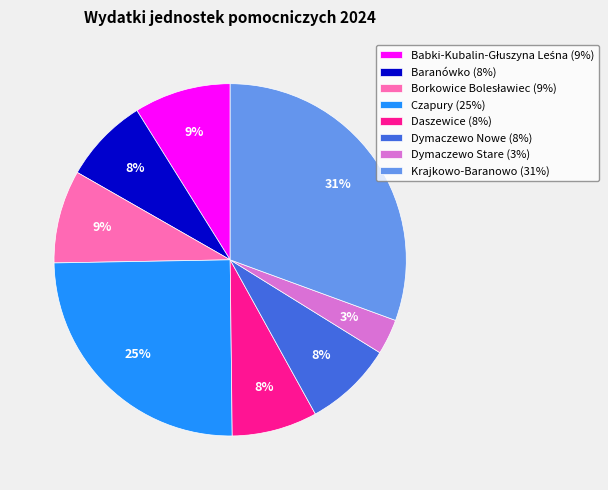

Between Dymaczewo Stare and Dymaczewo Nowe, which is larger?

Dymaczewo Nowe